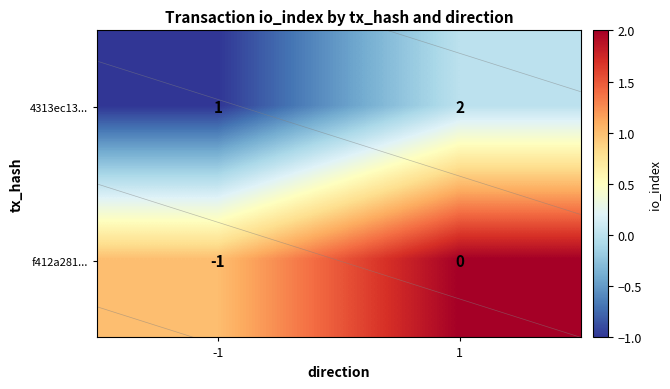

True or false: 4313ec13... has a value of -1 at -1.

False